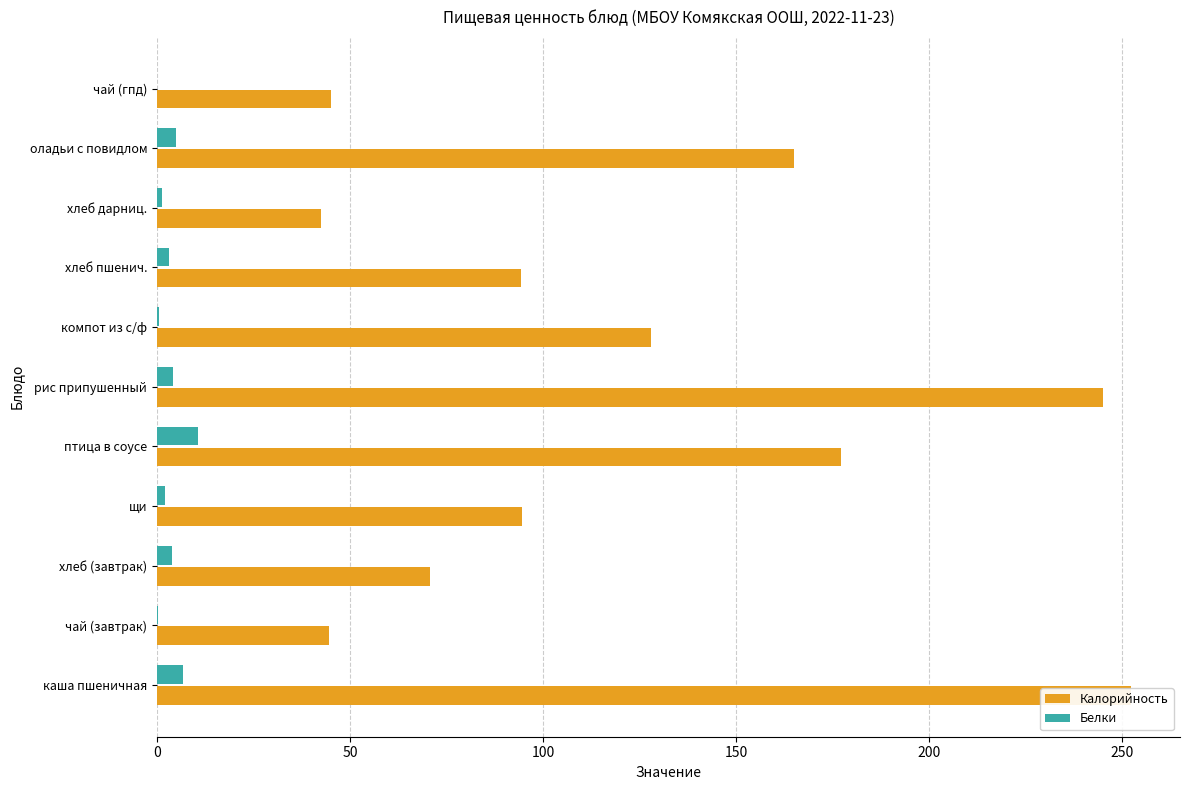

At птица в соусе, list the series in order from smallest to largest.

Белки, Калорийность